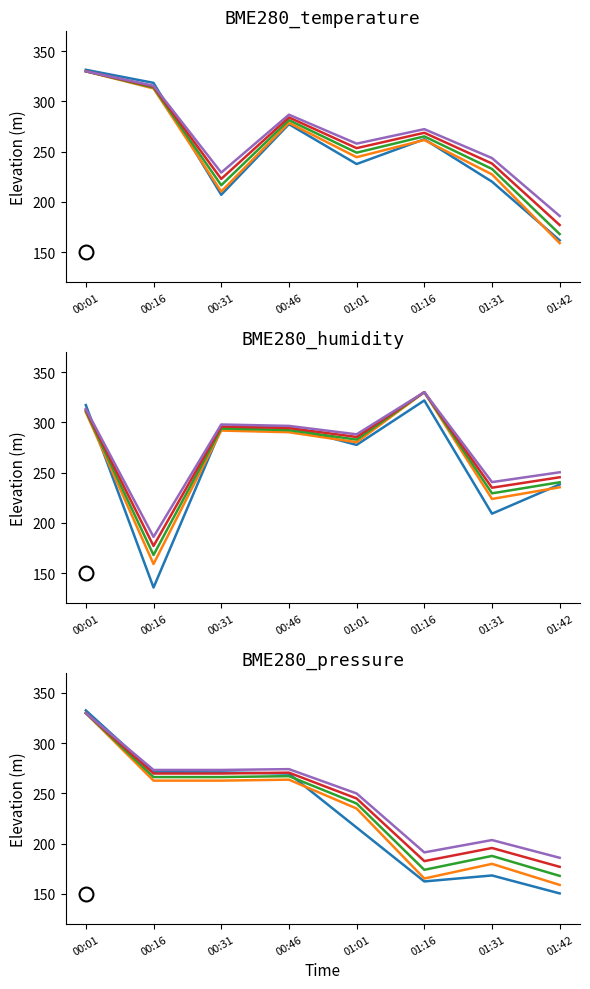

True or false: BME280_temperature and BME280_pressure cross at least once.

True